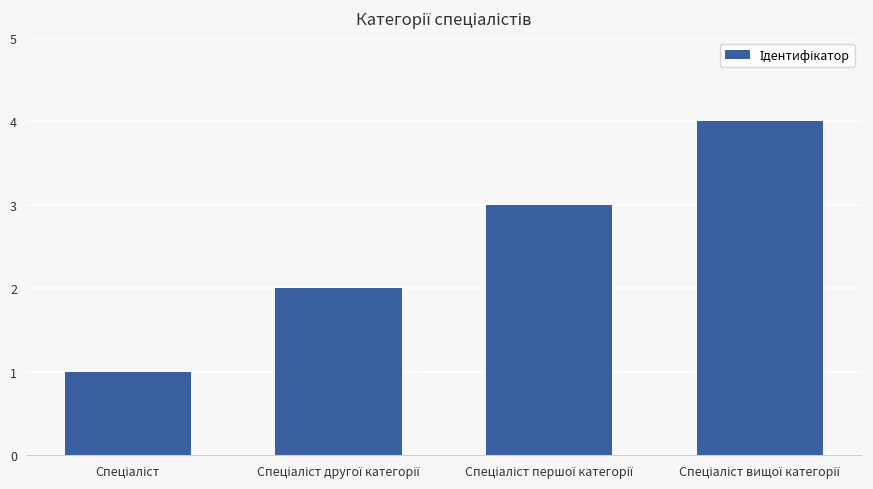

What is the maximum value shown in the chart?

4